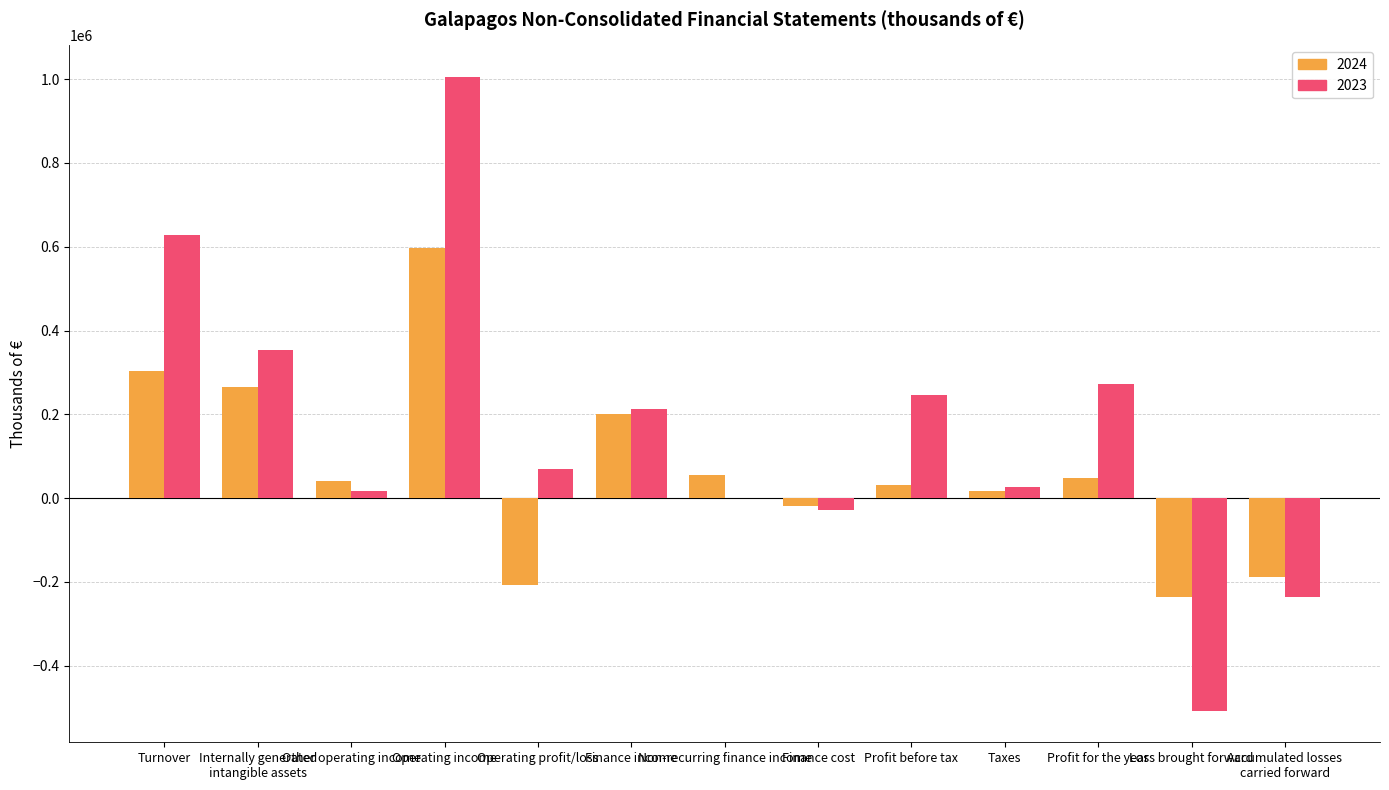

Which label corresponds to the largest value in the chart?

Operating income